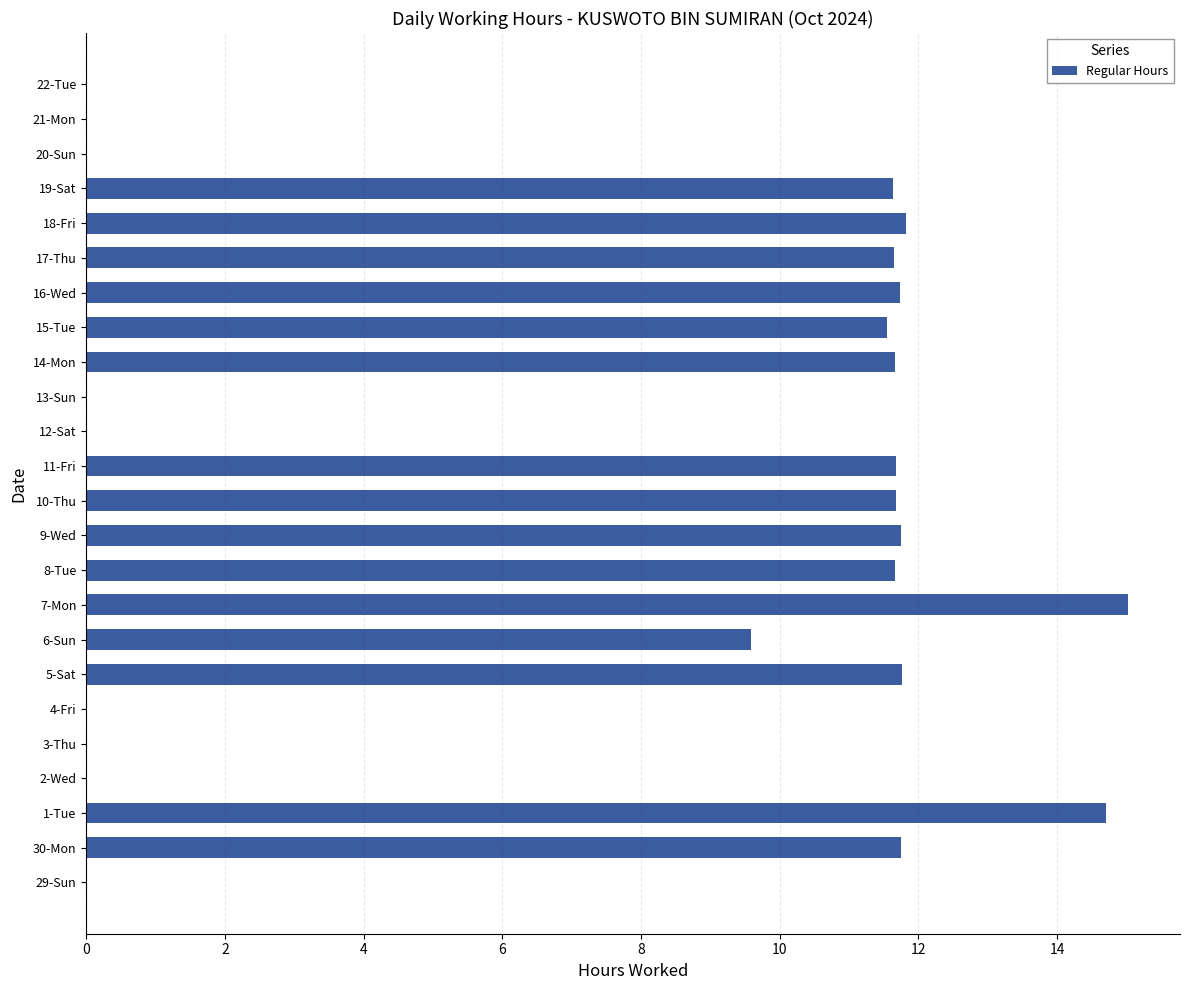

What is the change in value from 15-Tue to 20-Sun?

-11.5